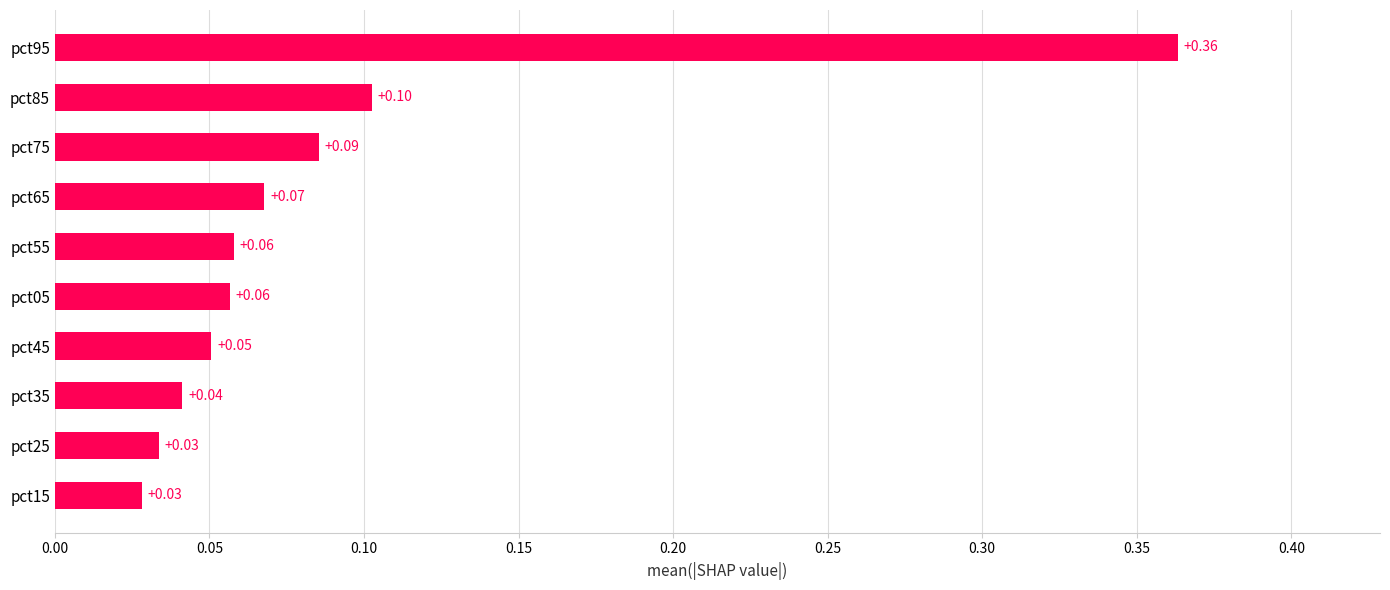

Which has a higher value, pct95 or pct65?

pct95